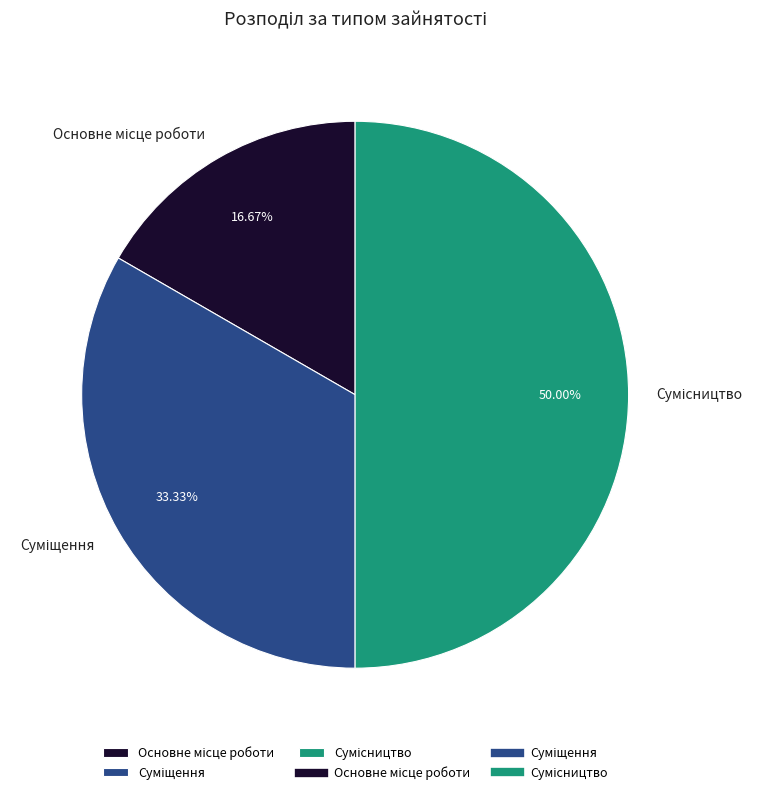

What is the largest slice in the pie chart?

Сумісництво